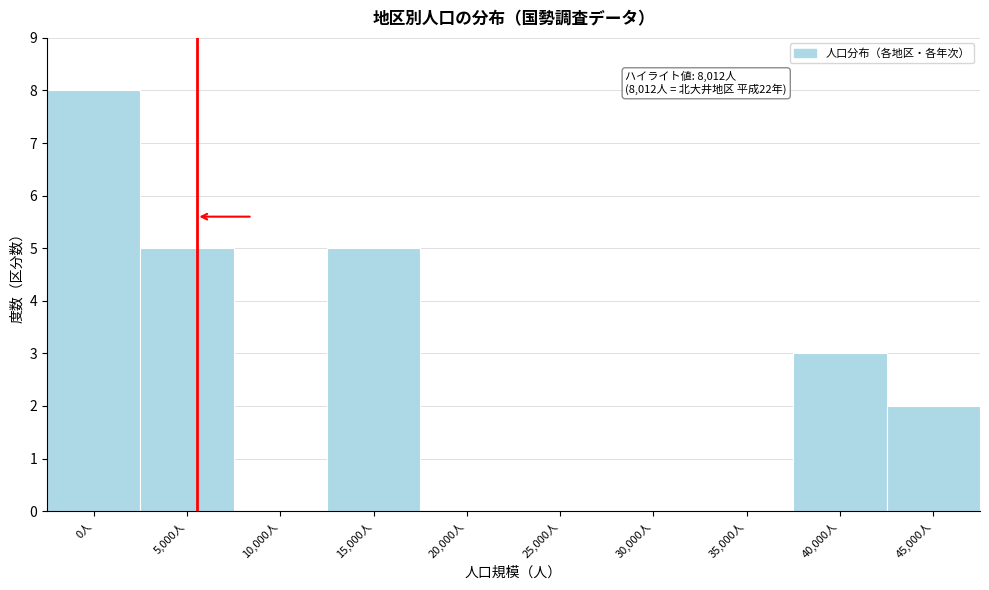

Reading right to left, list all the values displayed in this chart.

45,000人=2	40,000人=3	35,000人=0	30,000人=0	25,000人=0	20,000人=0	15,000人=5	10,000人=0	5,000人=5	0人=8